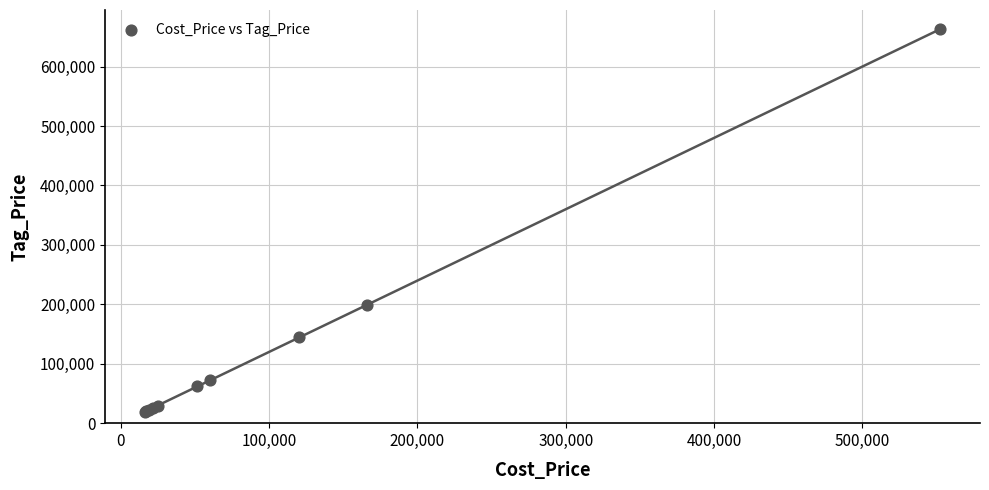

What Y value in the scatter plot is closest to 341220?

199020